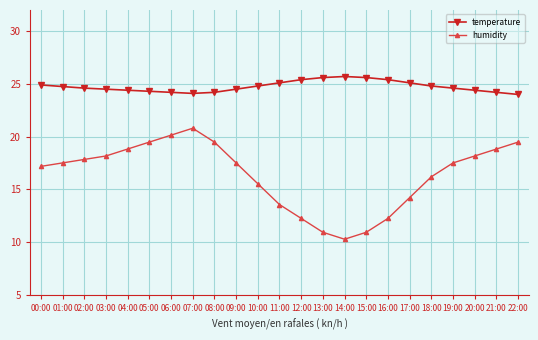

Which series has the largest total across all categories?

temperature